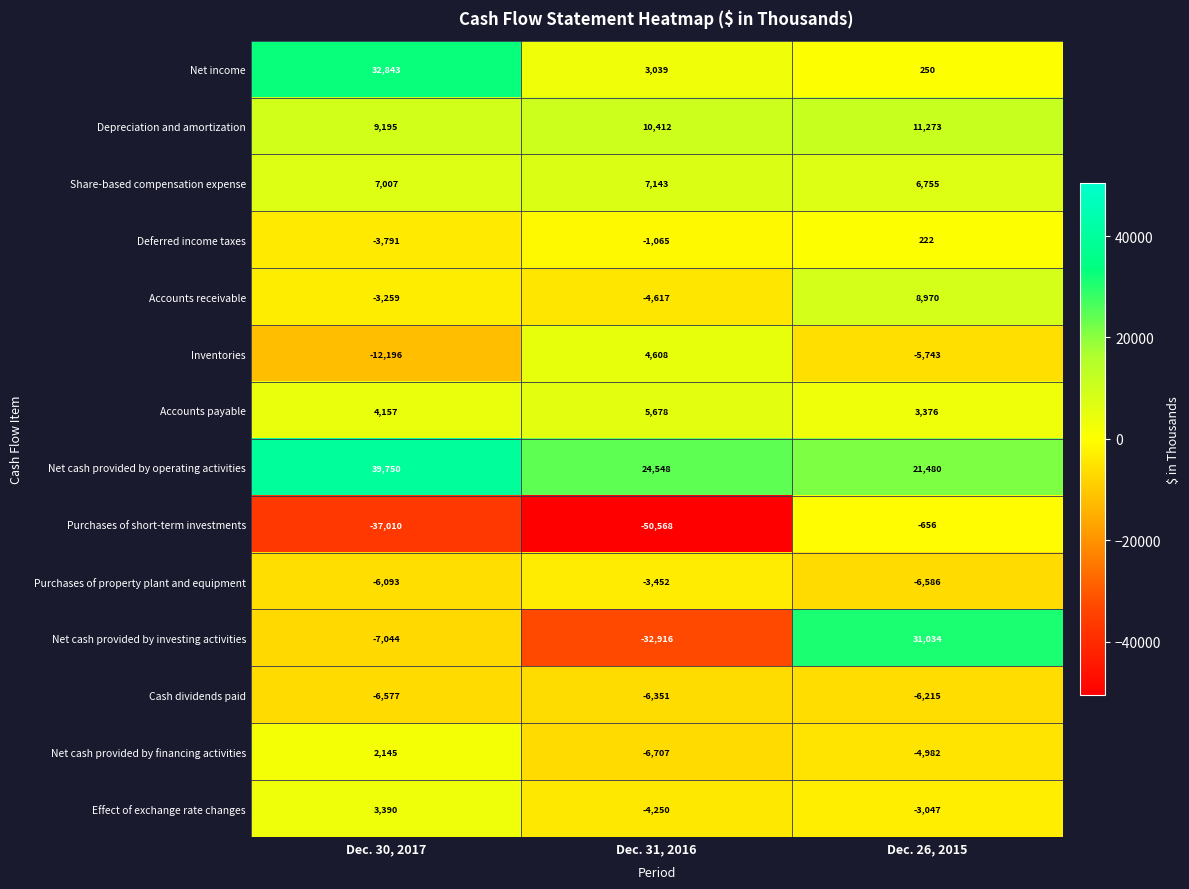

Rank the series at Dec. 30, 2017 from highest to lowest value.

Net cash provided by operating activities, Net income, Depreciation and amortization, Share-based compensation expense, Accounts payable, Effect of exchange rate changes, Net cash provided by financing activities, Accounts receivable, Deferred income taxes, Purchases of property plant and equipment, Cash dividends paid, Net cash provided by investing activities, Inventories, Purchases of short-term investments